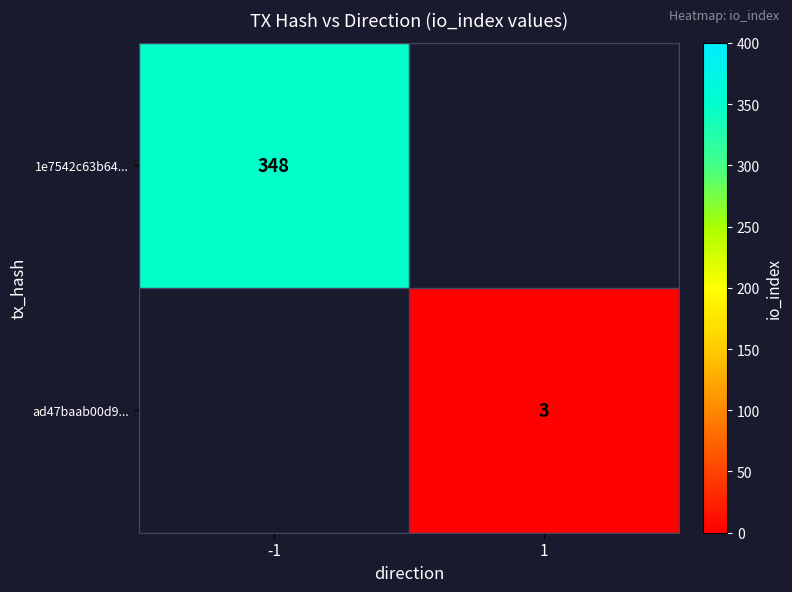

The value of 1e7542c63b64... at -1 is 348. True or false?

True